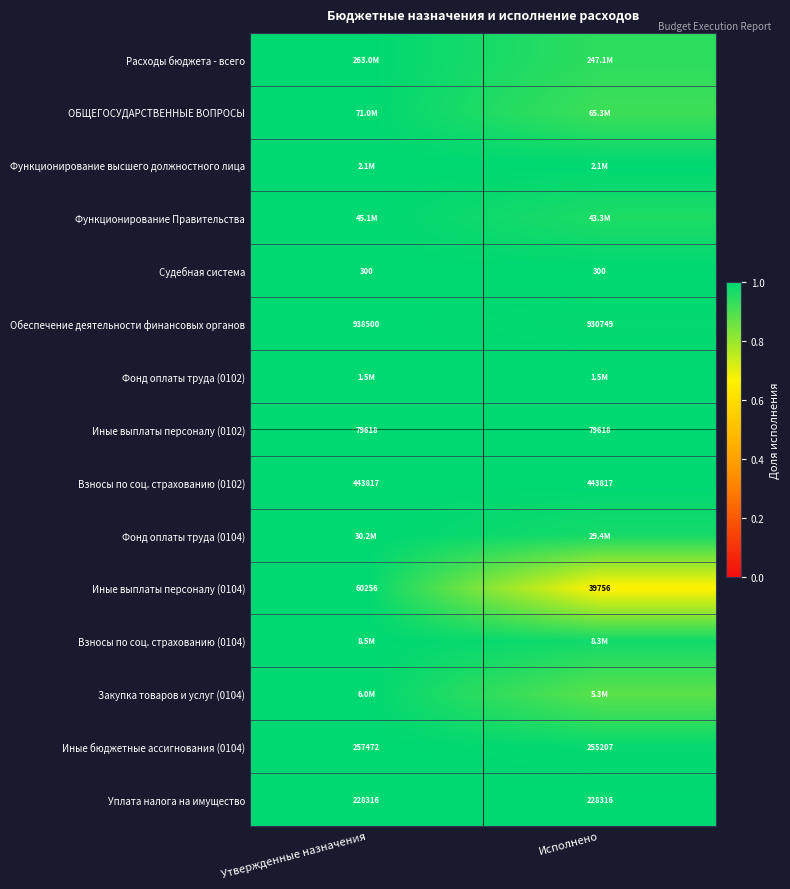

How many values in the Иные выплаты персоналу (0104) series are below 60256?

1